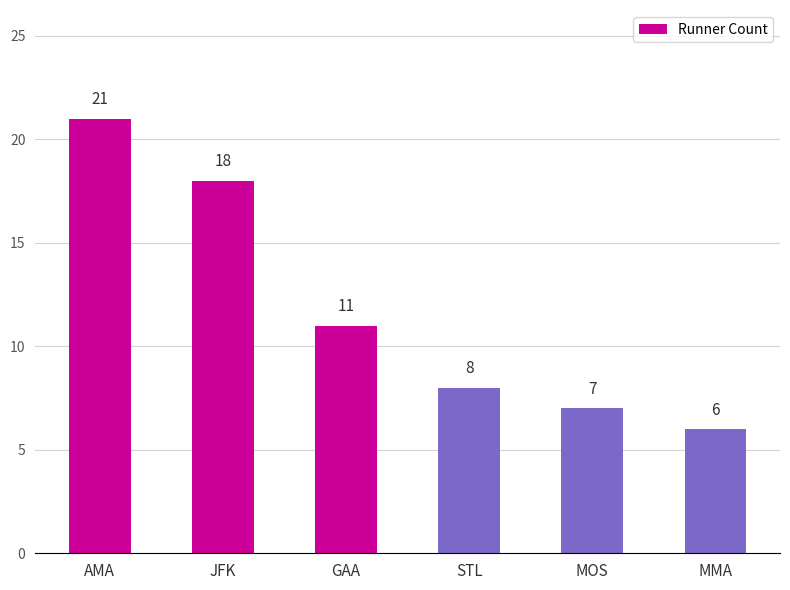

Does the chart contain any negative values?

No